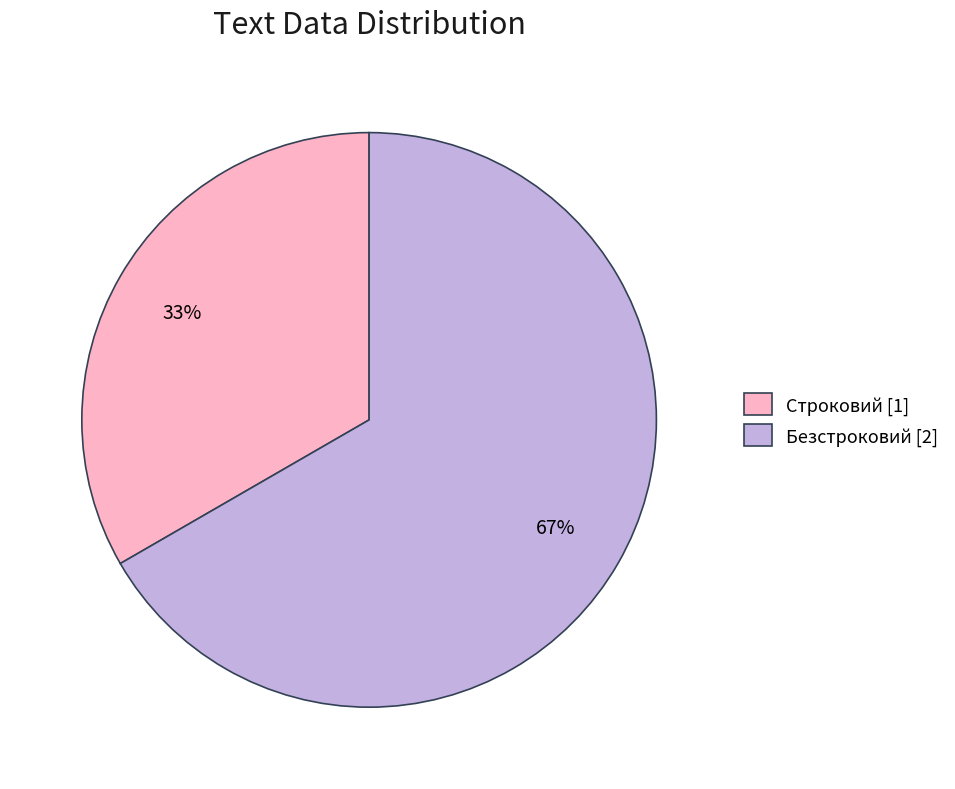

To the nearest percent, what percentage of the pie is Строковий?

33%